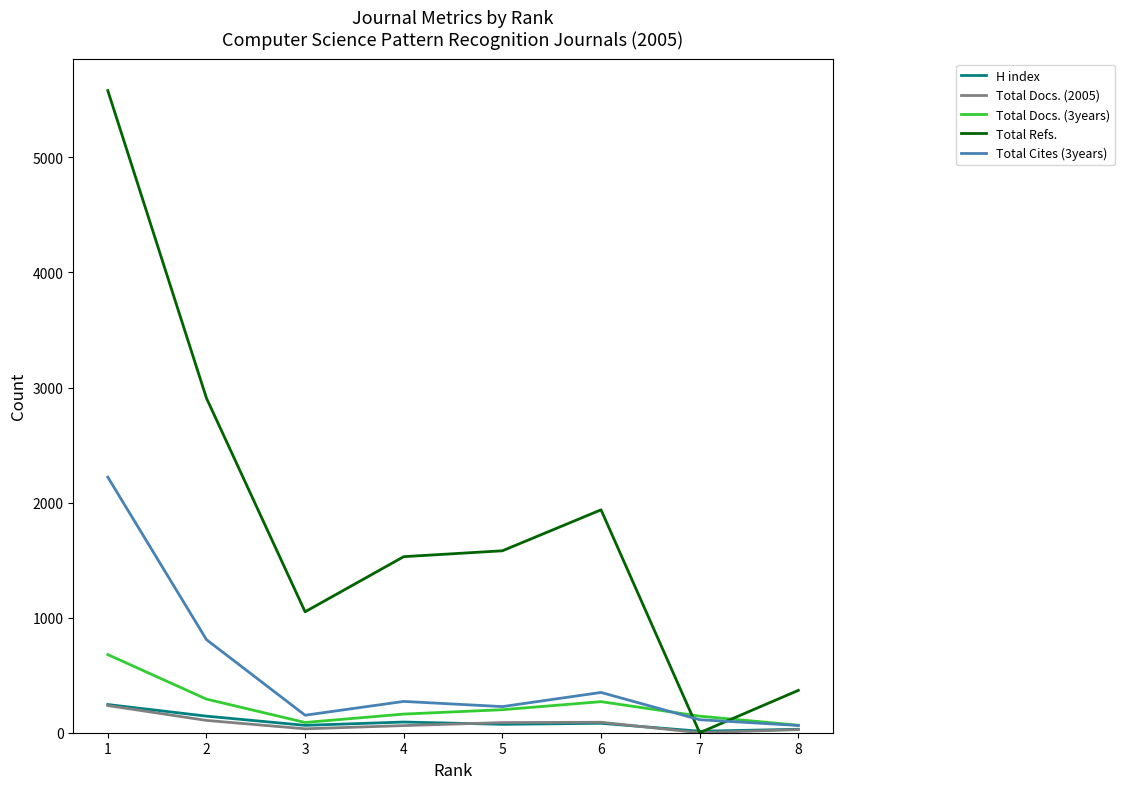

How many series are shown in this chart?

5